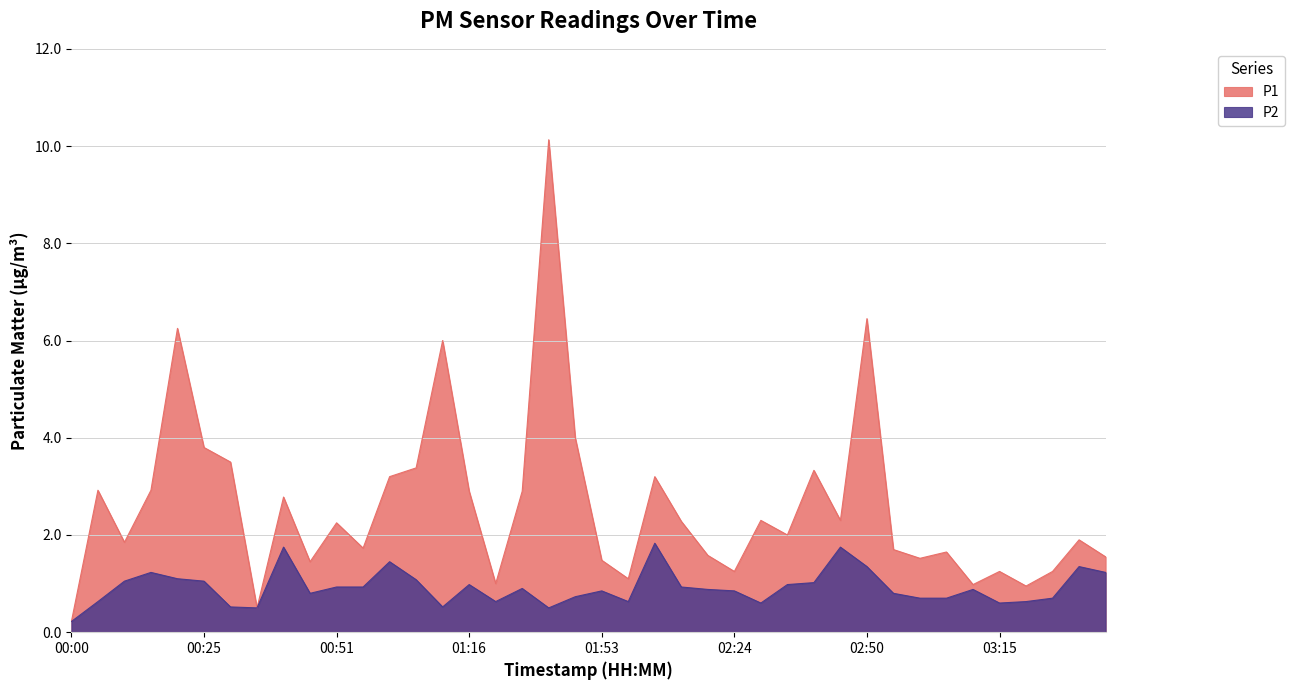

What is the difference between the second highest and second lowest values in the P1 series?

6.0